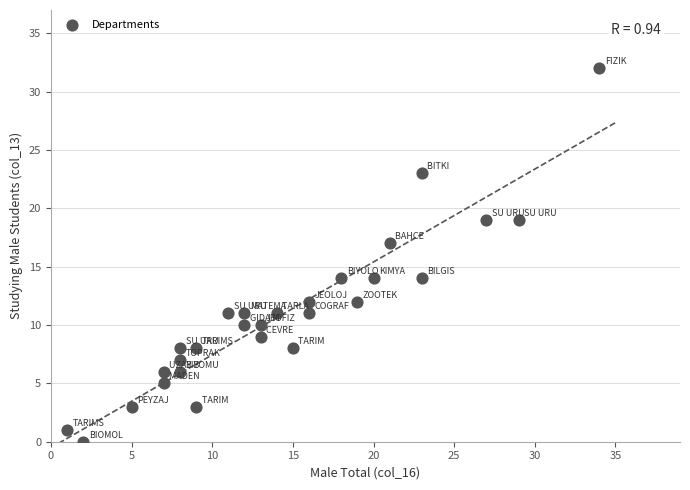

What Y value in the scatter plot is closest to 16?

17